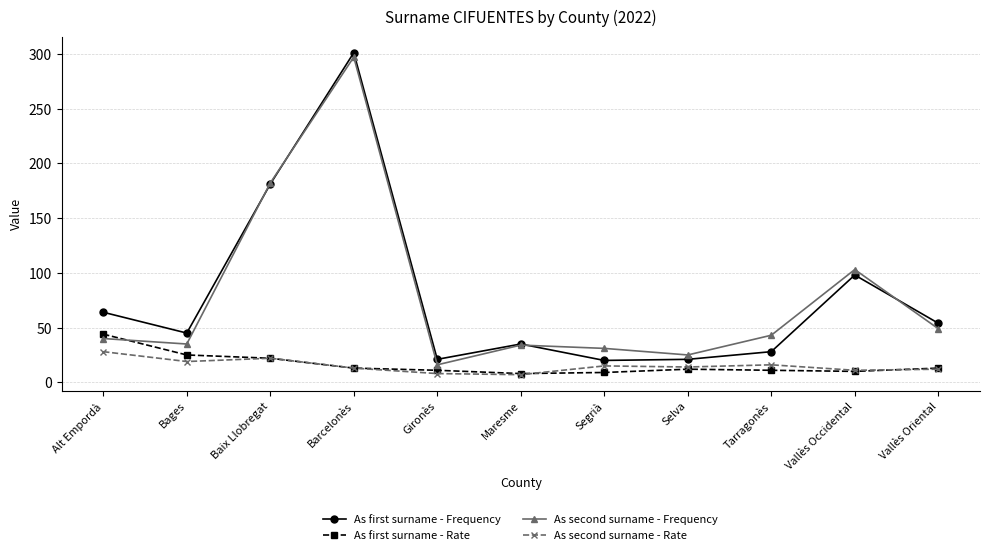

Between Bages and Segrià, which series saw the biggest shift?

As first surname - Frequency